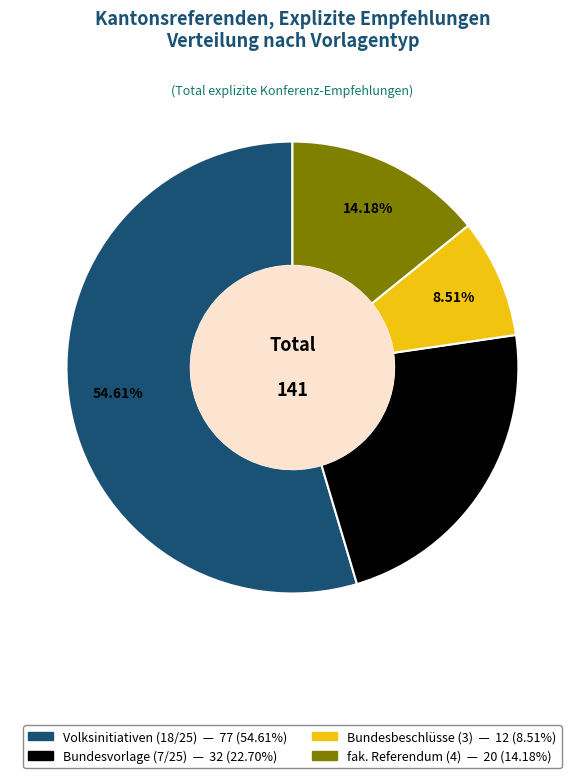

How much of the chart is everything except Bundesbeschlüsse (3)?

91.5%